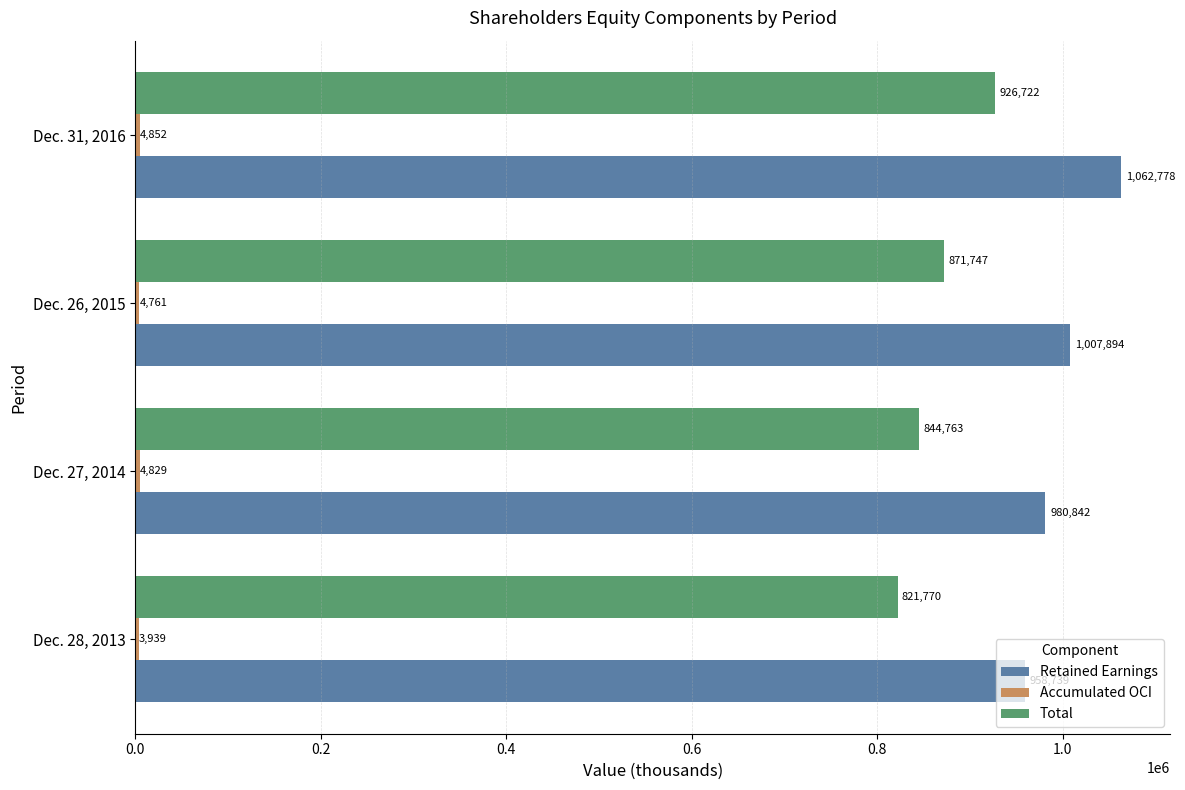

What is the approximate value of Retained Earnings at Dec. 26, 2015, to the nearest 100?

1007900